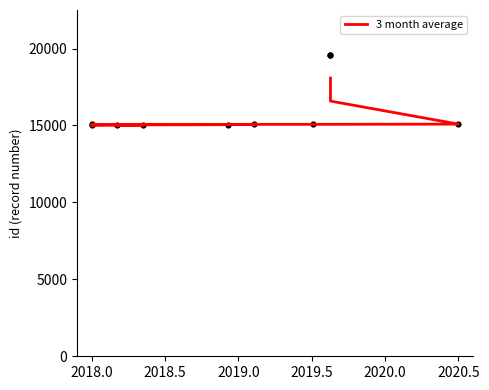

What is the ratio of the value at 2020.5 to the value at 2019.0?

1.0